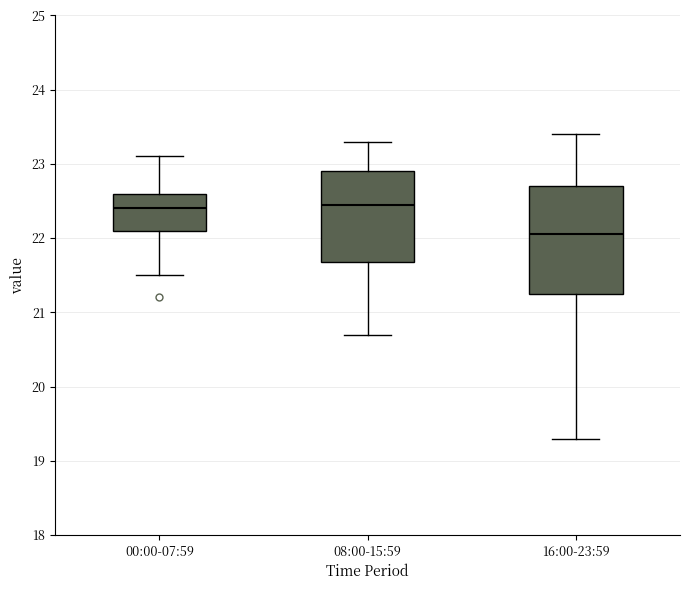

Reading left to right, transcribe this box plot: for each box, give where its median line is, the range the box spans, and where its two whiskers end, as read against the y-axis. The values are not printed on the chart, so give them approximately, as read against the axis.

00:00-07:59: median 22.4, box 22.1 to 22.6, whiskers 21.5 to 23.1
08:00-15:59: median 22.5, box 21.7 to 22.9, whiskers 20.7 to 23.3
16:00-23:59: median 22.1, box 21.3 to 22.7, whiskers 19.3 to 23.4